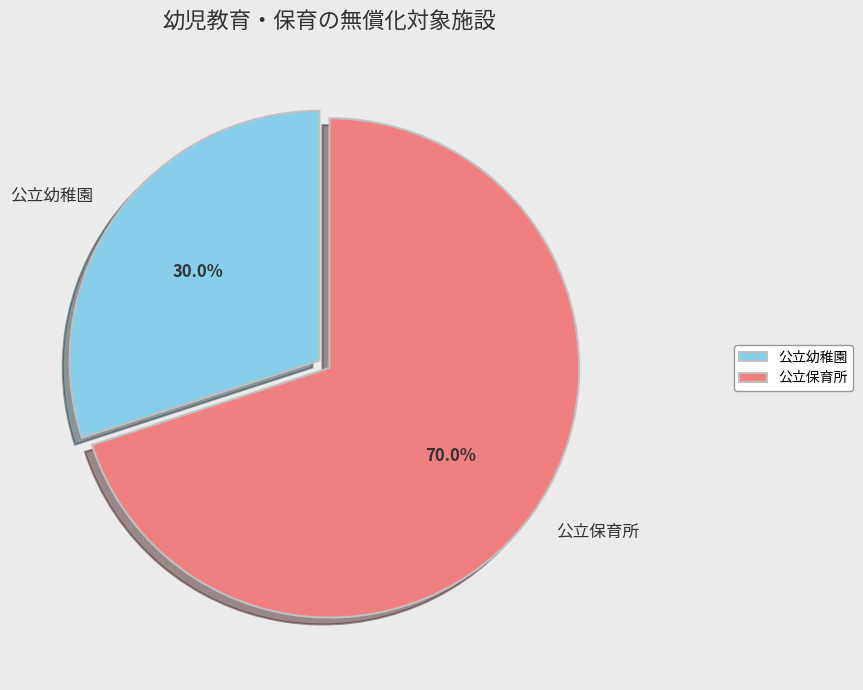

True or false: 公立幼稚園 accounts for 21% of the total.

False